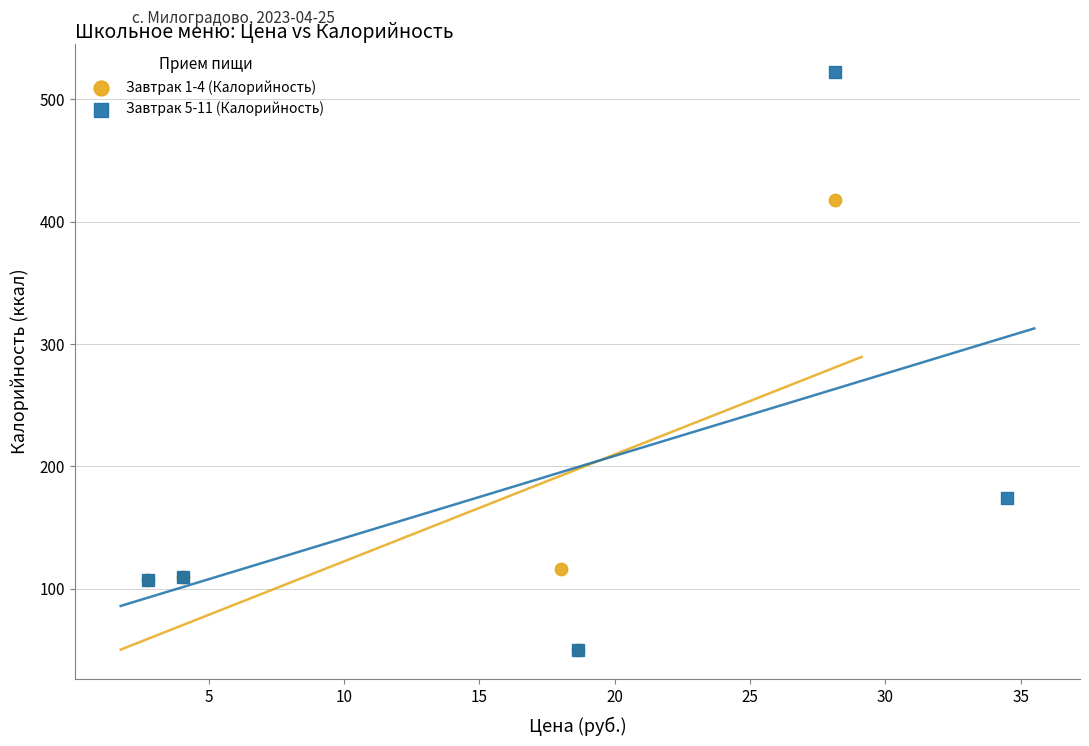

Which series reaches the maximum Y coordinate?

Завтрак 5-11 (Калорийность)